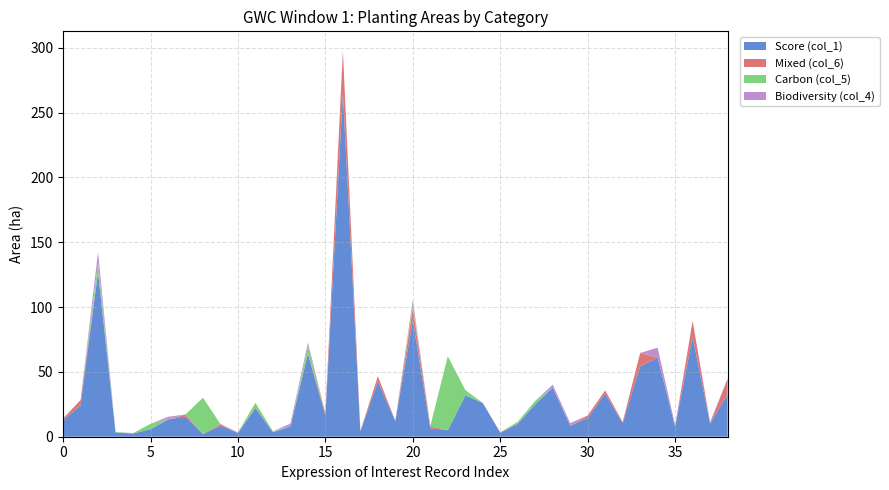

Reading left to right, extract all data points from this chart.

Score (col_1): 0=12.5	1=24.3	2=126.9	3=3.2	4=2.5	5=5.8	6=13.3	7=15.6	8=2.0	9=8.5	10=2.9	11=22.2	12=3.5	13=7.9	14=64.0	15=16.1	16=265.3	17=4.2	18=42.5	19=12.0	20=89.7	21=6.5	22=5.0	23=31.9	24=26.0	25=3.0	26=10.0	27=25.0	28=37.8	29=8.3	30=14.4	31=33.2	32=10.4	33=54.1	34=61.0	35=7.7	36=77.0	37=10.1	38=32.8
Mixed (col_6): 0=1.5	1=4.0	2=0.0	3=0.0	4=0.0	5=0.0	6=0.0	7=1.6	8=0.0	9=1.3	10=0.0	11=0.0	12=0.0	13=0.0	14=0.0	15=2.1	16=32.4	17=0.0	18=4.2	19=0.0	20=9.5	21=1.6	22=0.0	23=0.0	24=0.0	25=0.4	26=0.0	27=0.0	28=0.0	29=0.0	30=2.0	31=2.5	32=0.9	33=10.5	34=0.0	35=0.0	36=12.4	37=0.0	38=12.1
Carbon (col_5): 0=0.0	1=0.0	2=7.3	3=0.5	4=0.0	5=4.1	6=0.2	7=0.0	8=28.0	9=0.0	10=0.0	11=4.0	12=0.7	13=0.0	14=6.0	15=0.0	16=0.0	17=0.0	18=0.0	19=0.0	20=3.1	21=0.0	22=57.0	23=4.1	24=0.0	25=0.0	26=1.6	27=2.6	28=0.0	29=0.0	30=0.0	31=0.0	32=0.0	33=0.0	34=0.0	35=0.0	36=0.0	37=0.0	38=0.0
Biodiversity (col_4): 0=0.0	1=0.0	2=8.2	3=0.0	4=0.3	5=0.0	6=1.8	7=0.0	8=0.0	9=0.0	10=0.5	11=0.0	12=0.0	13=2.2	14=2.5	15=0.0	16=0.0	17=0.3	18=0.0	19=0.5	20=3.1	21=0.0	22=0.0	23=0.0	24=0.0	25=0.0	26=0.0	27=0.0	28=2.3	29=2.2	30=0.0	31=0.0	32=0.0	33=0.0	34=7.6	35=1.3	36=0.0	37=1.4	38=0.0